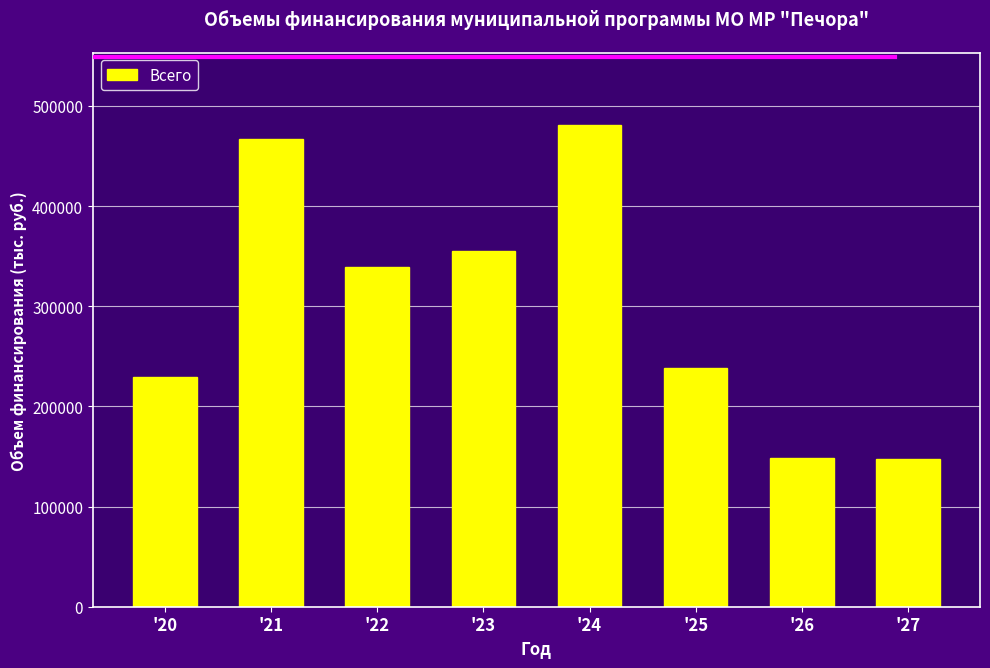

Does the chart contain any negative values?

No